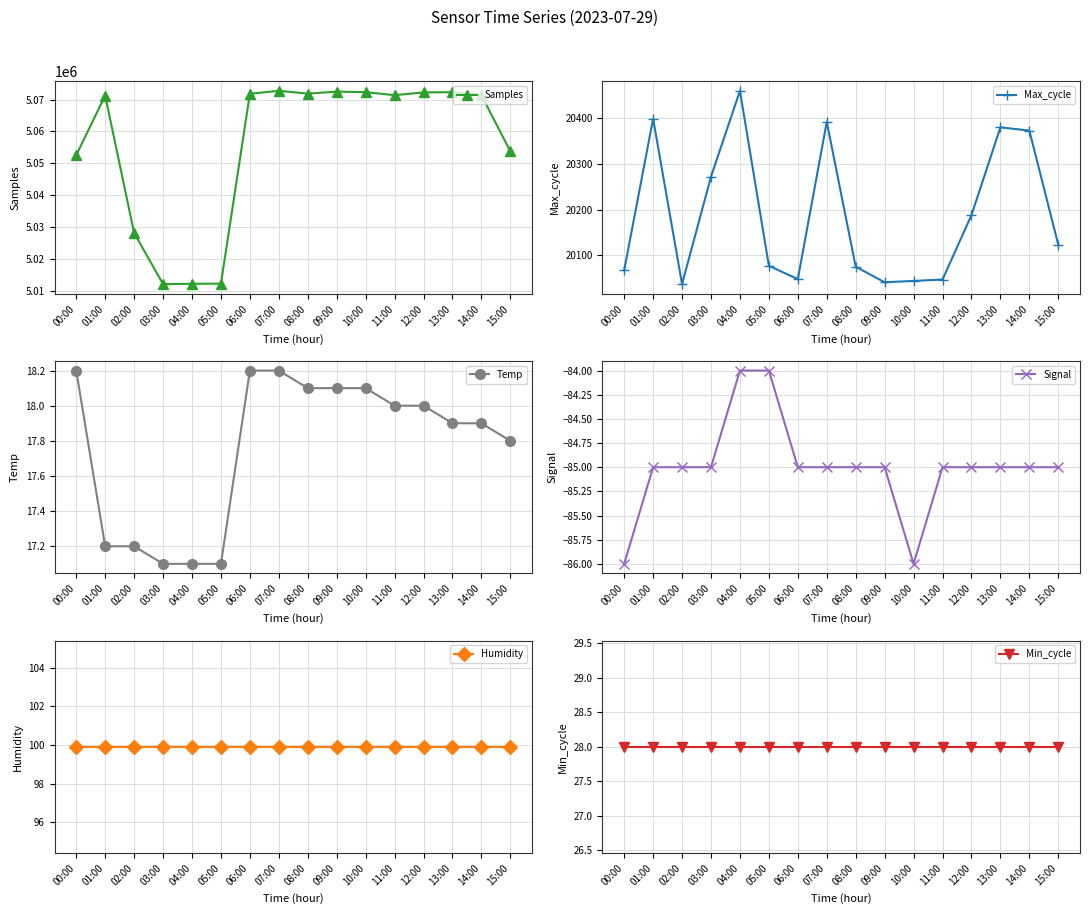

Reading right to left, extract all data points from this chart.

Samples: 5053727.0	5071363.0	5072319.0	5072243.0	5071381.0	5072328.0	5072493.0	5071873.0	5072744.0	5071819.0	5012193.0	5012142.0	5012043.0	5028099.0	5071270.0	5052531.0
Max_cycle: 20123.0	20373.0	20380.0	20188.0	20047.0	20044.0	20041.0	20075.0	20392.0	20048.0	20077.0	20460.0	20272.0	20037.0	20399.0	20067.0
Temp: 17.8	17.9	17.9	18.0	18.0	18.1	18.1	18.1	18.2	18.2	17.1	17.1	17.1	17.2	17.2	18.2
Signal: -85.0	-85.0	-85.0	-85.0	-85.0	-86.0	-85.0	-85.0	-85.0	-85.0	-84.0	-84.0	-85.0	-85.0	-85.0	-86.0
Humidity: 99.9	99.9	99.9	99.9	99.9	99.9	99.9	99.9	99.9	99.9	99.9	99.9	99.9	99.9	99.9	99.9
Min_cycle: 28.0	28.0	28.0	28.0	28.0	28.0	28.0	28.0	28.0	28.0	28.0	28.0	28.0	28.0	28.0	28.0